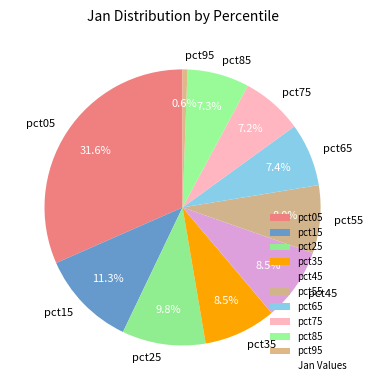

True or false: pct95 accounts for 1% of the total.

True